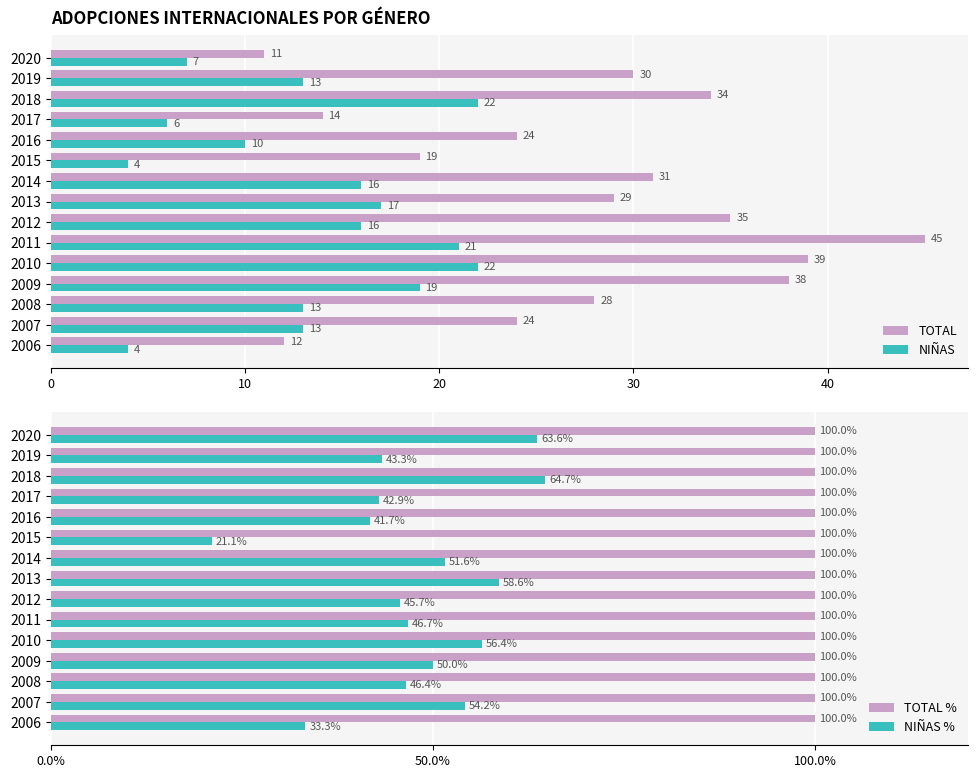

How many groups of bars are there?

15